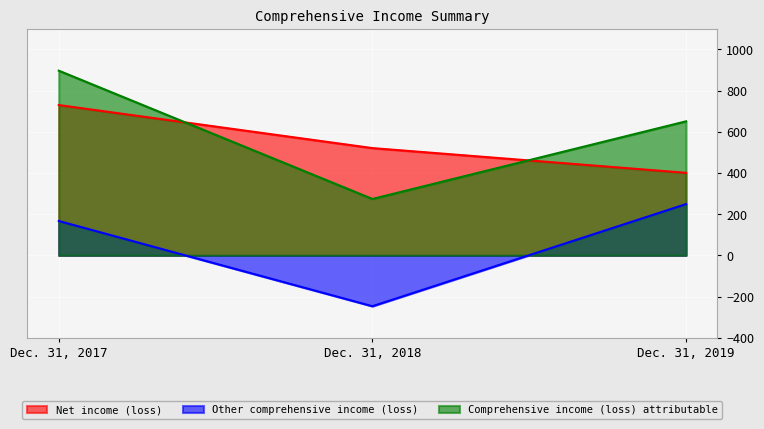

Read the Comprehensive income (loss) attributable value at Dec. 31, 2018, to the nearest 50.

250